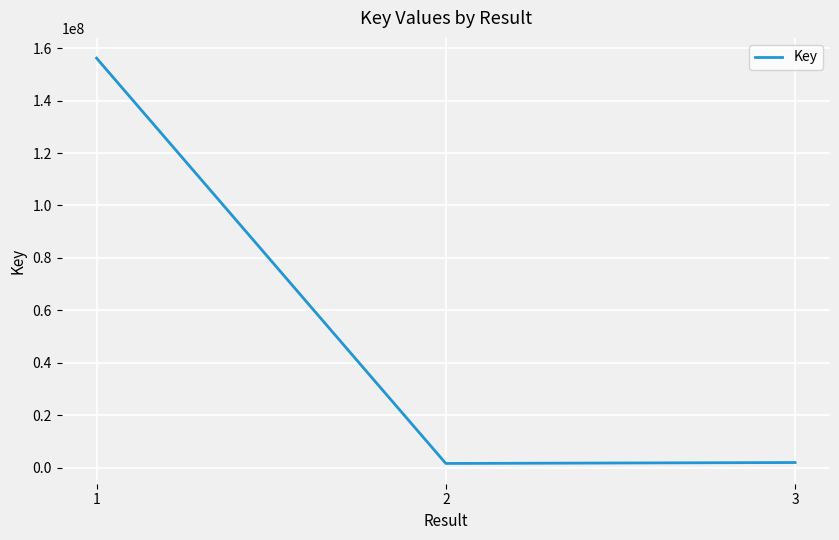

What is the ratio of the value at 2 to the value at 3?

0.8